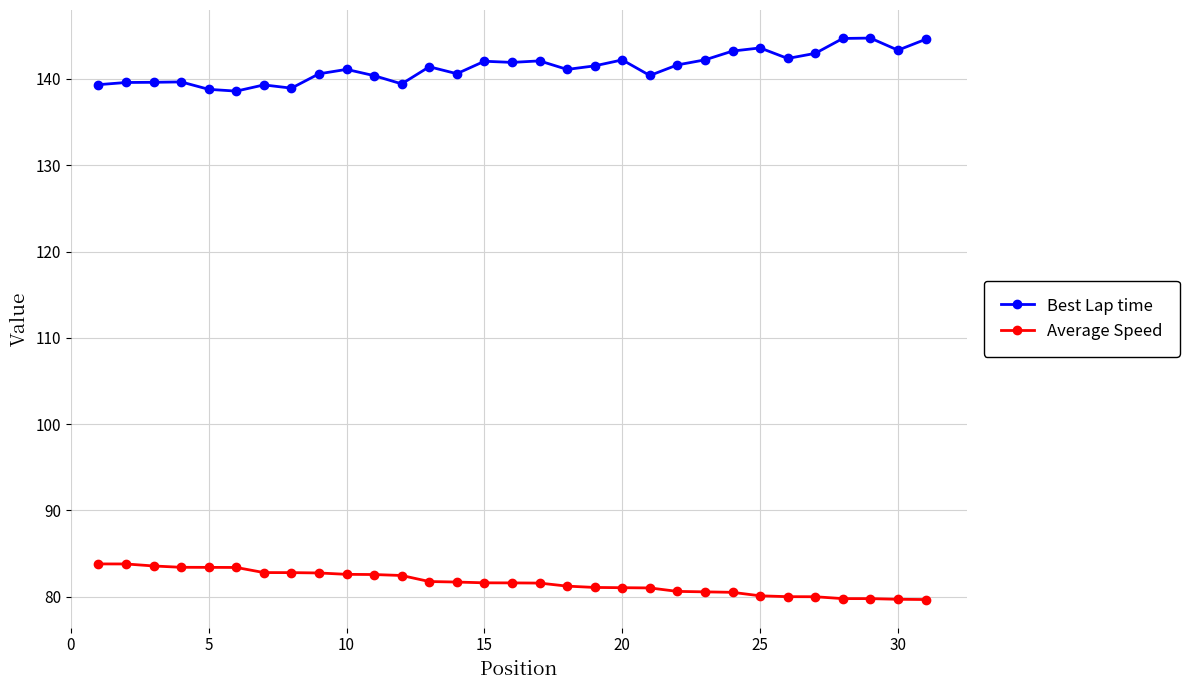

What are all the series names shown in the legend?

Best Lap time, Average Speed